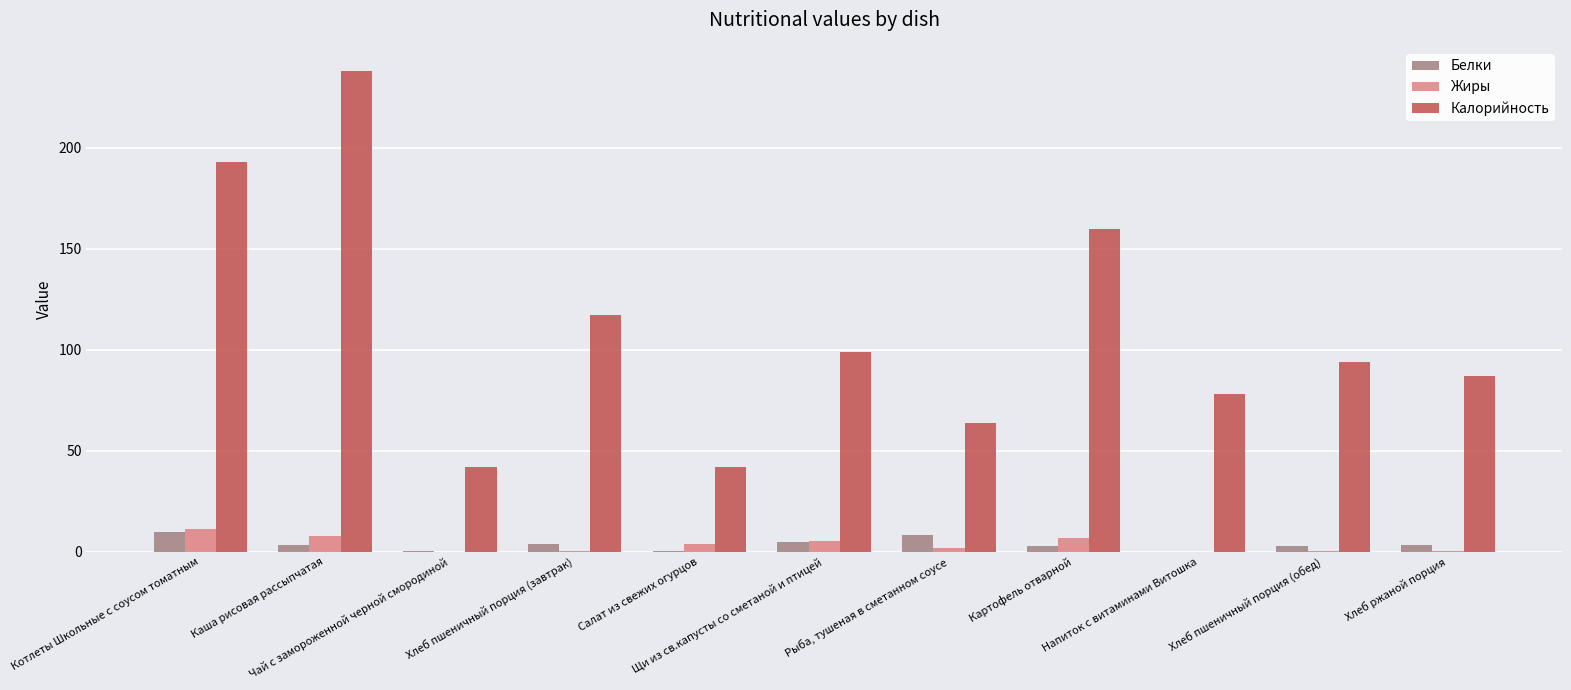

Which series has the largest total across all categories?

Калорийность